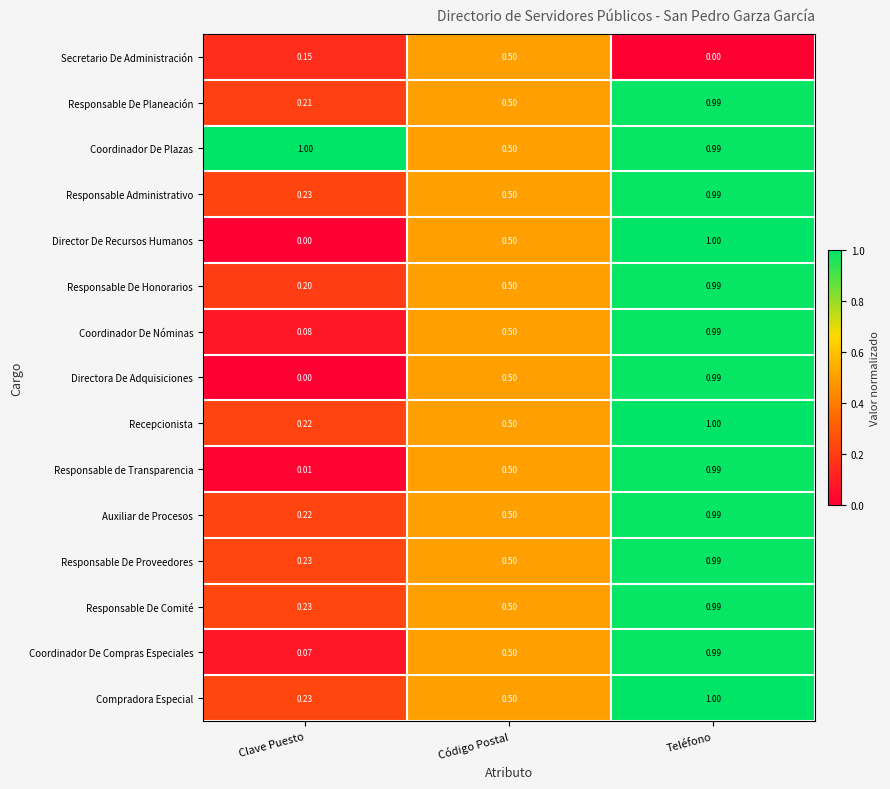

At which category is the sum across all series the highest?

Teléfono